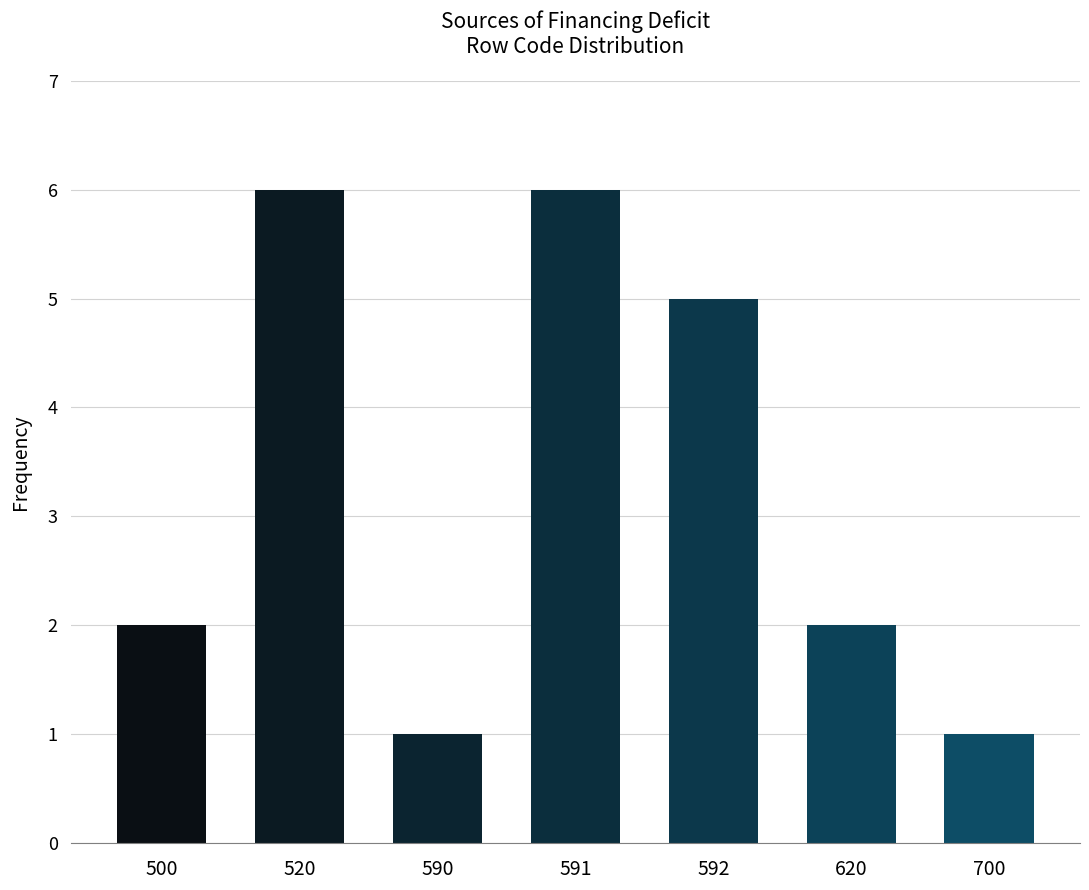

Reading left to right, extract all data points from this chart.

2	6	1	6	5	2	1